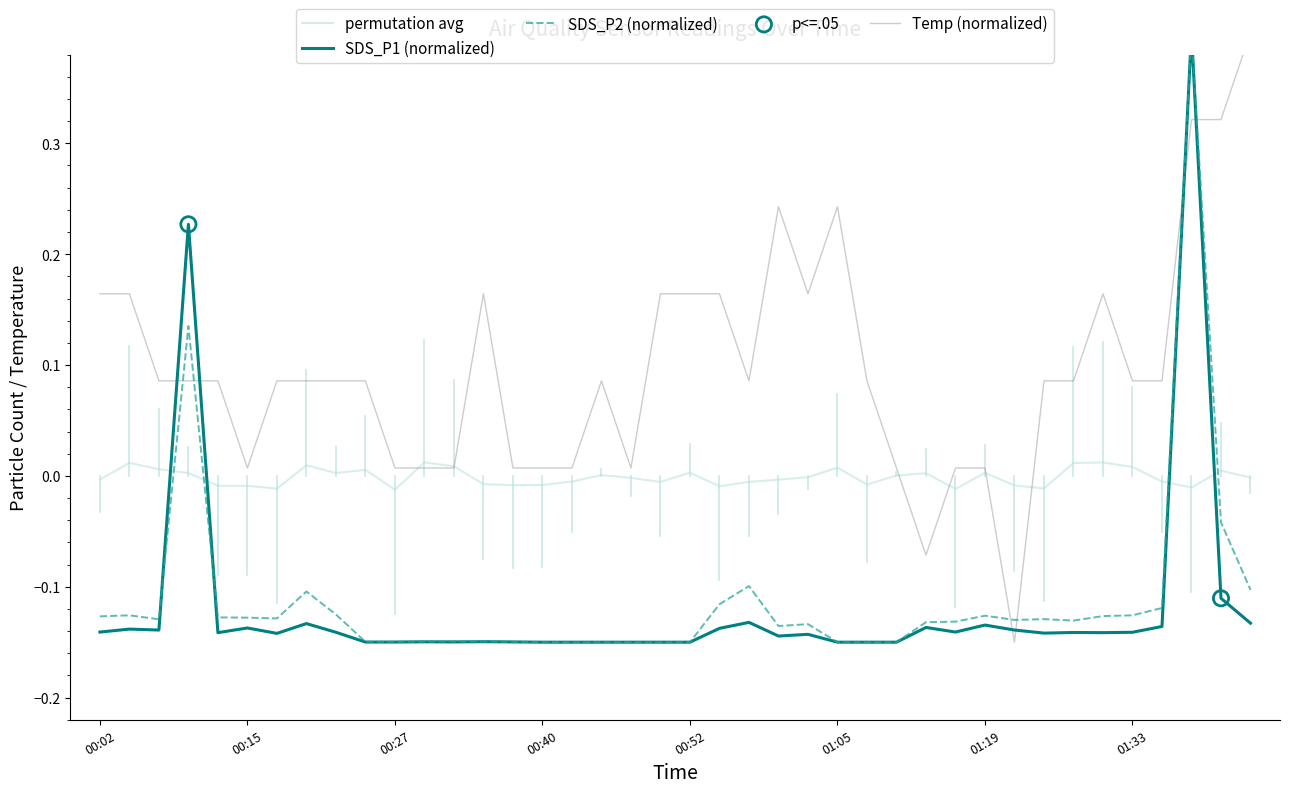

Which series has the largest total across all categories?

Temp